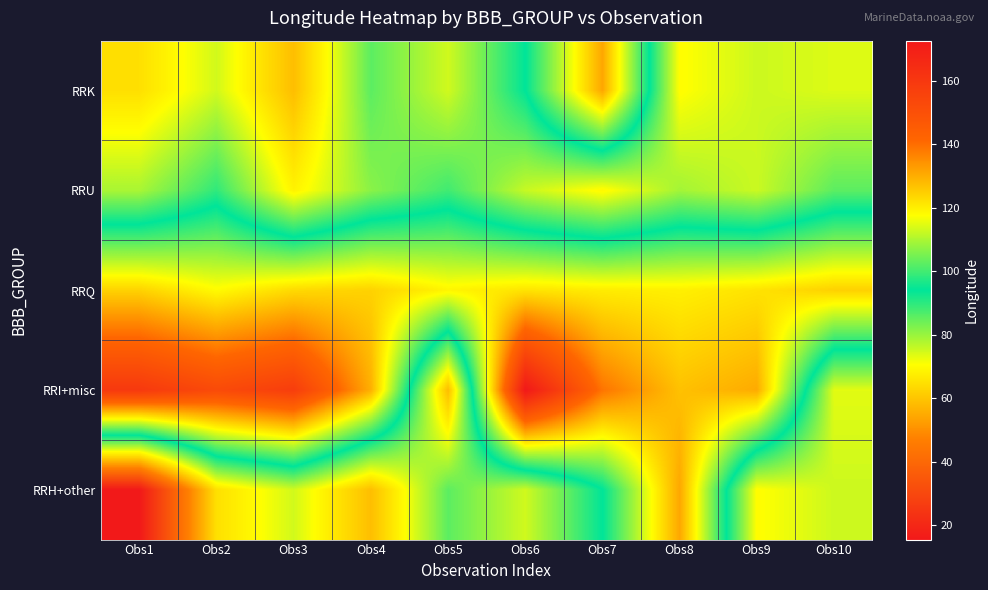

How many data points does each series have?

10